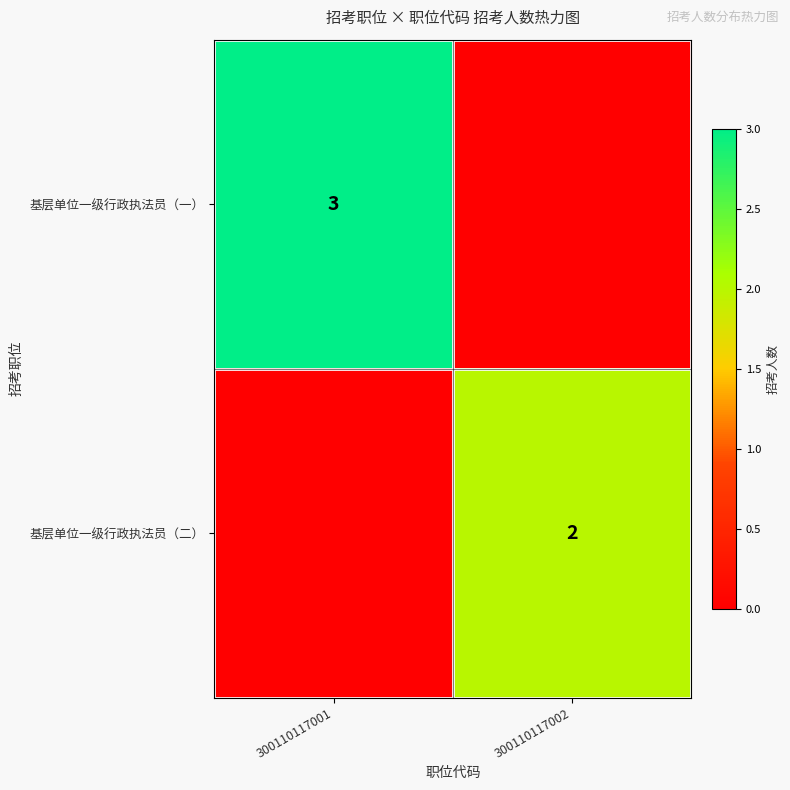

The 基层单位一级行政执法员（一） series shows 4 at 300110117001. True or false?

False